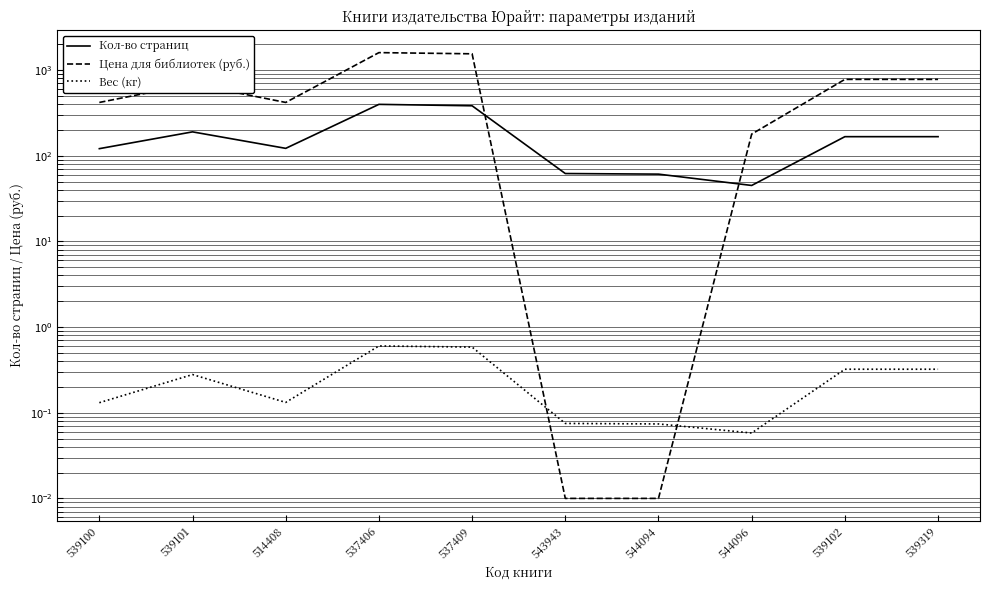

What is the total value across all series at 539319?

946.3